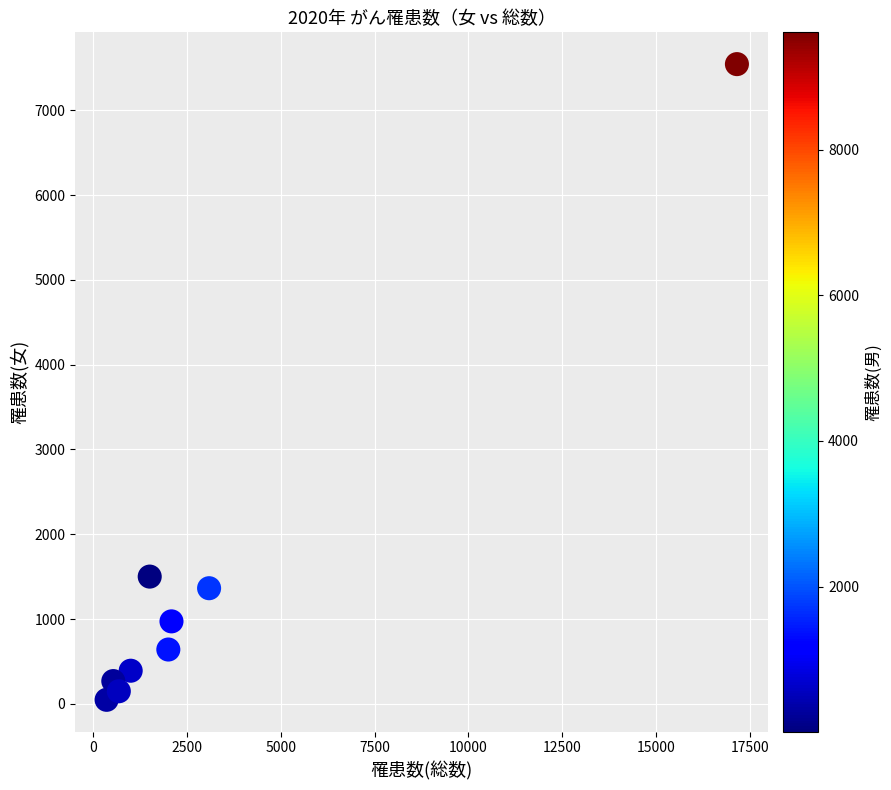

What Y value in the scatter plot is closest to 3796?

1501